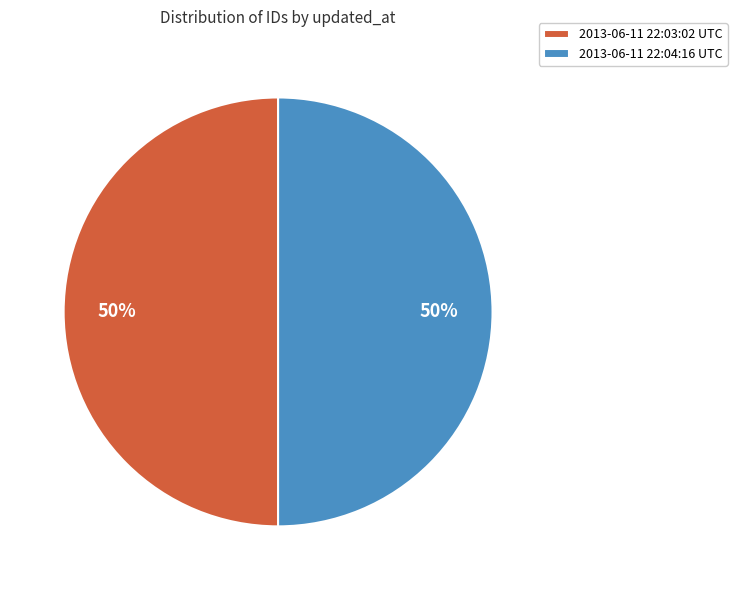

Is it true that 2013-06-11 22:04:16 UTC is 60% of the pie?

False